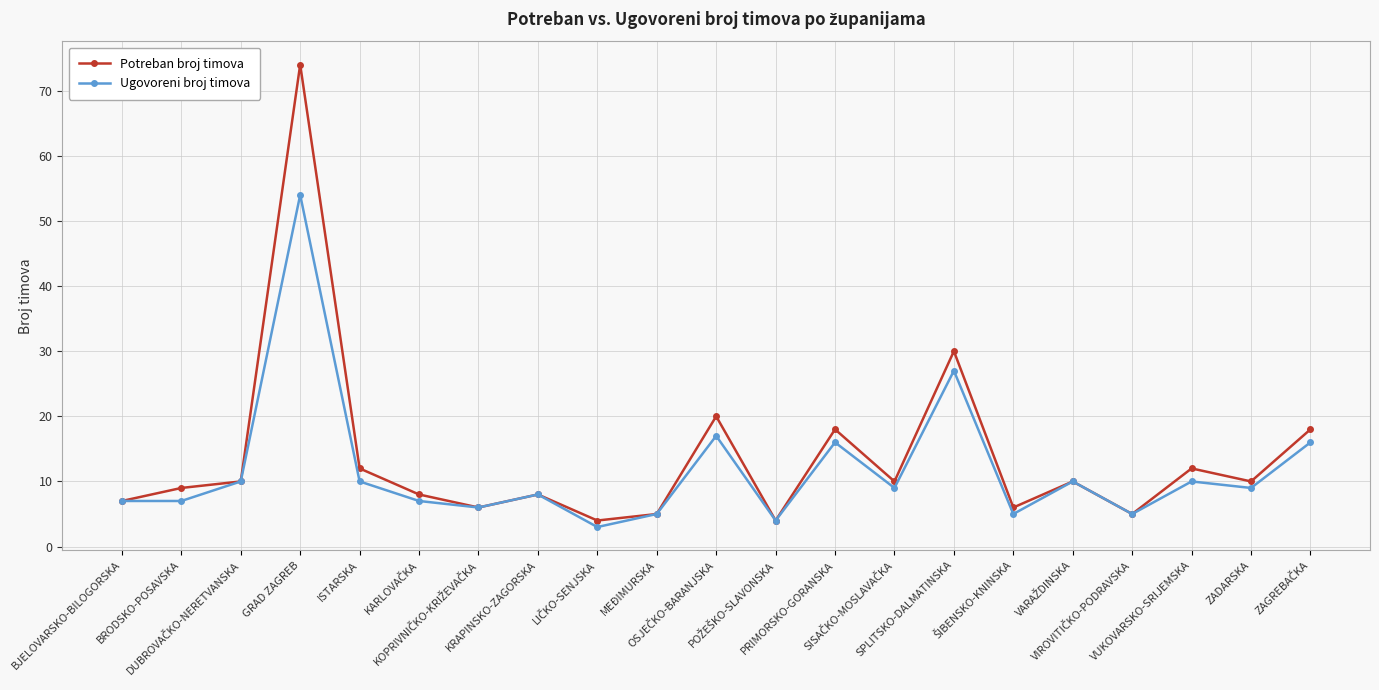

Reading left to right, extract all data points from this chart.

Potreban broj timova: 7	9	10	74	12	8	6	8	4	5	20	4	18	10	30	6	10	5	12	10	18
Ugovoreni broj timova: 7	7	10	54	10	7	6	8	3	5	17	4	16	9	27	5	10	5	10	9	16